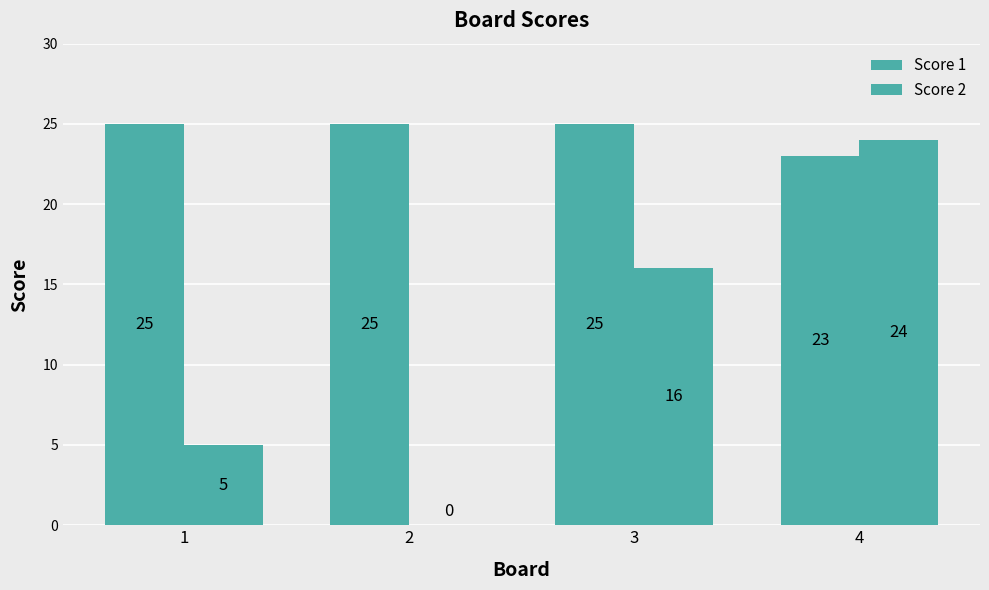

What is the sum of the Score 2 values at 2 and 3?

16